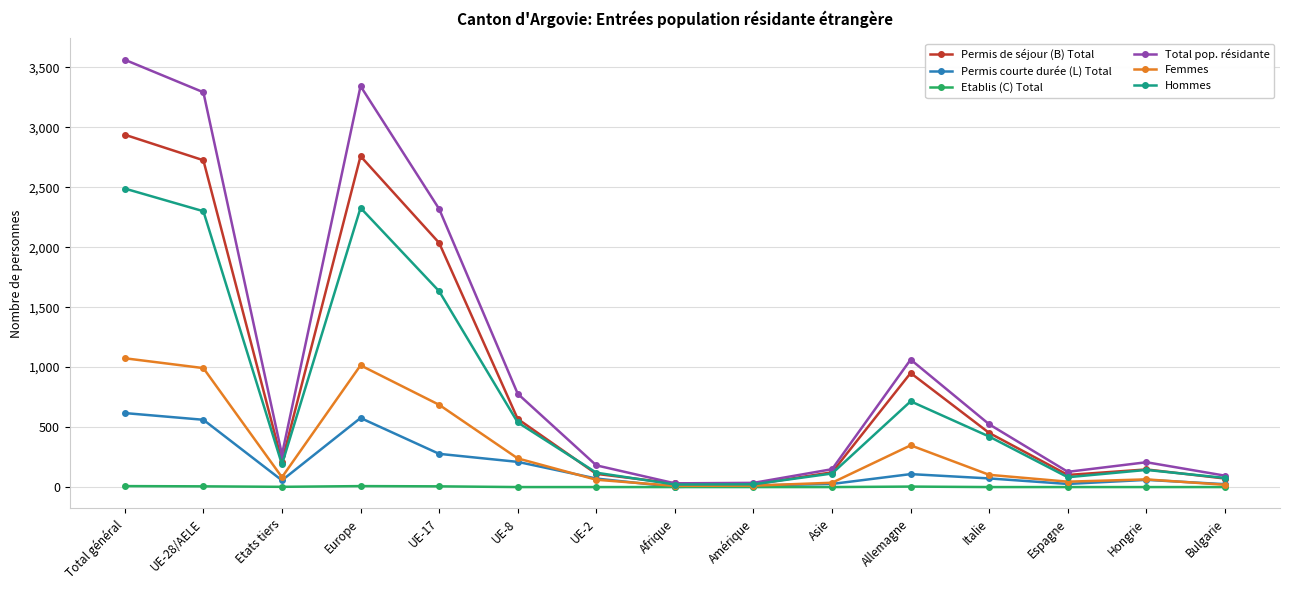

Rank the series by their maximum value, from lowest to highest.

Etablis (C) Total, Permis courte durée (L) Total, Femmes, Hommes, Permis de séjour (B) Total, Total pop. résidante